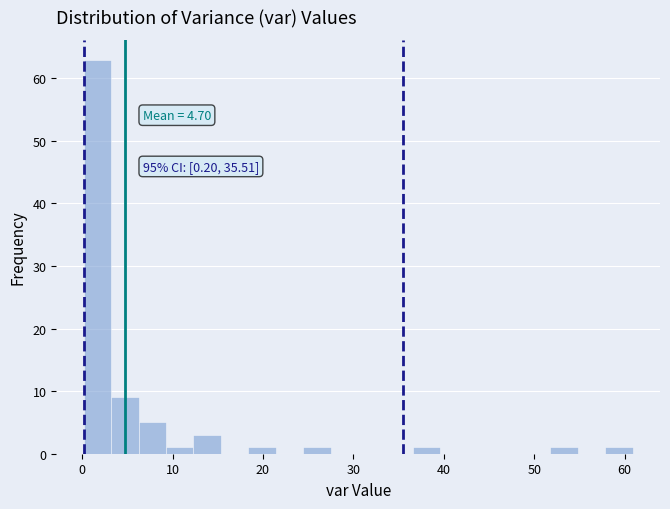

Read against the x-axis, roughly where is the centre of the tallest bar?

2